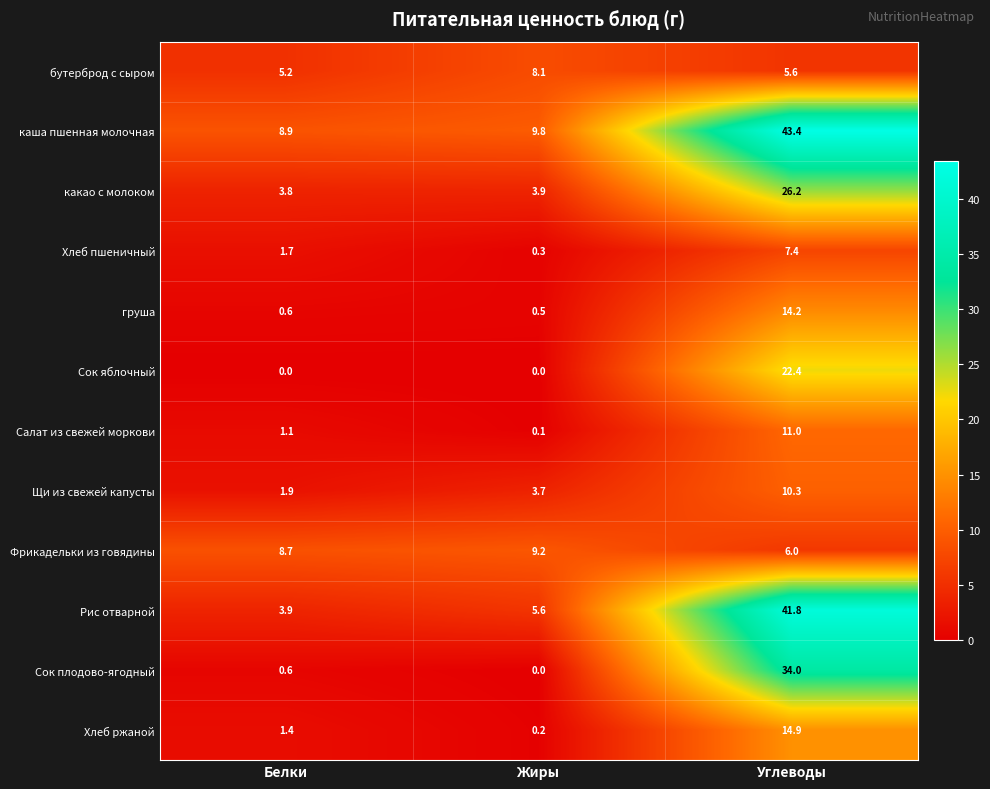

List the series in order of their peak value, highest first.

каша пшенная молочная, Рис отварной, Сок плодово-ягодный, какао с молоком, Сок яблочный, Хлеб ржаной, груша, Салат из свежей моркови, Щи из свежей капусты, Фрикадельки из говядины, бутерброд с сыром, Хлеб пшеничный